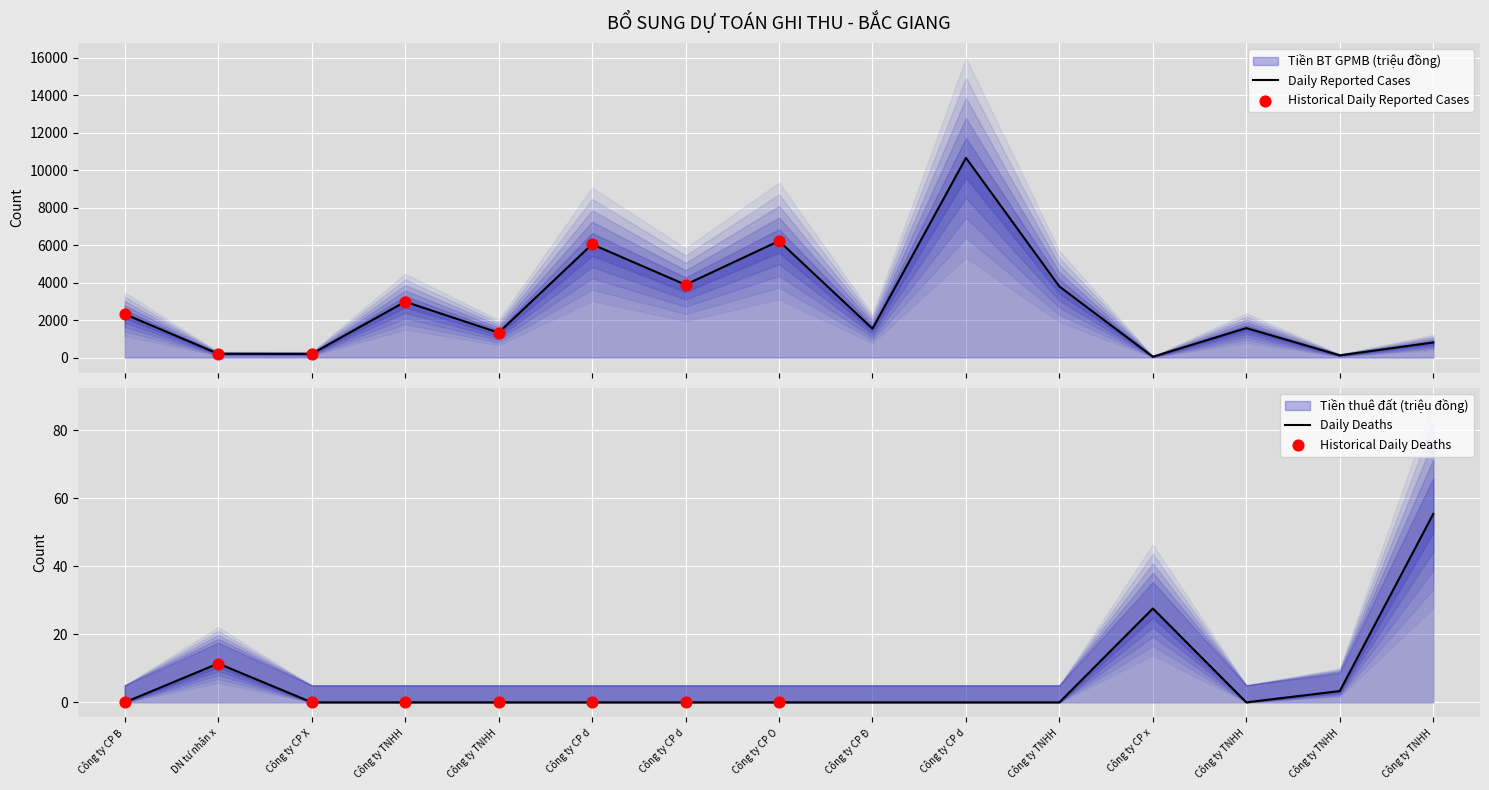

Which series has the widest spread of Y values?

Tiền BT GPMB (triệu đồng)